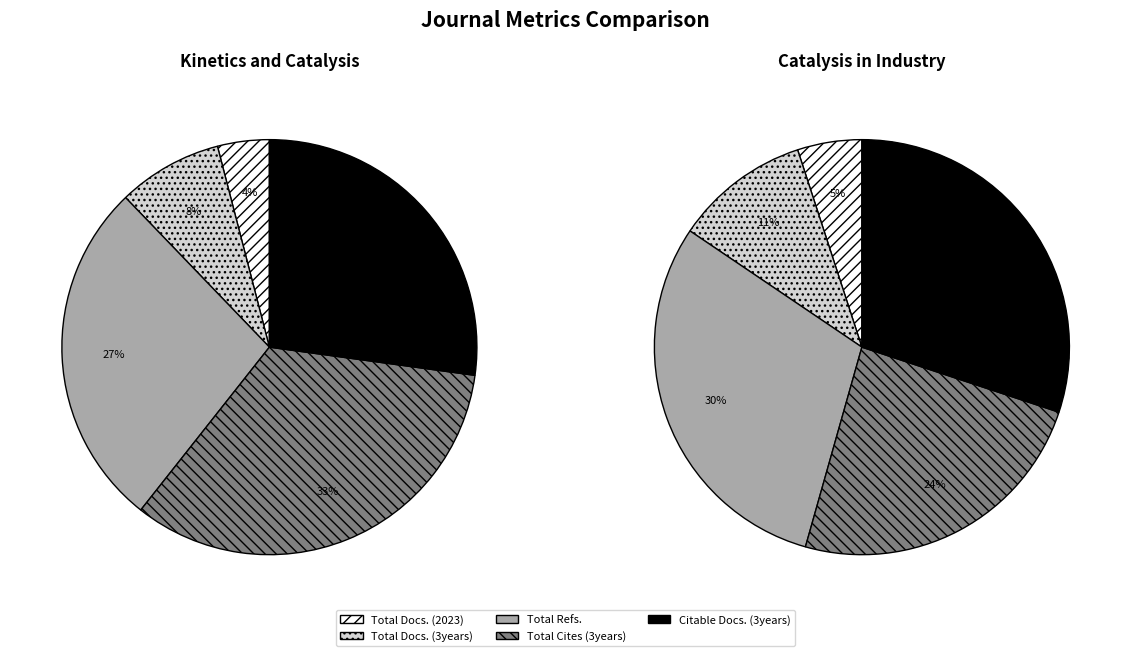

Is it true that Citable Docs. (3years) is 7% of the pie?

False